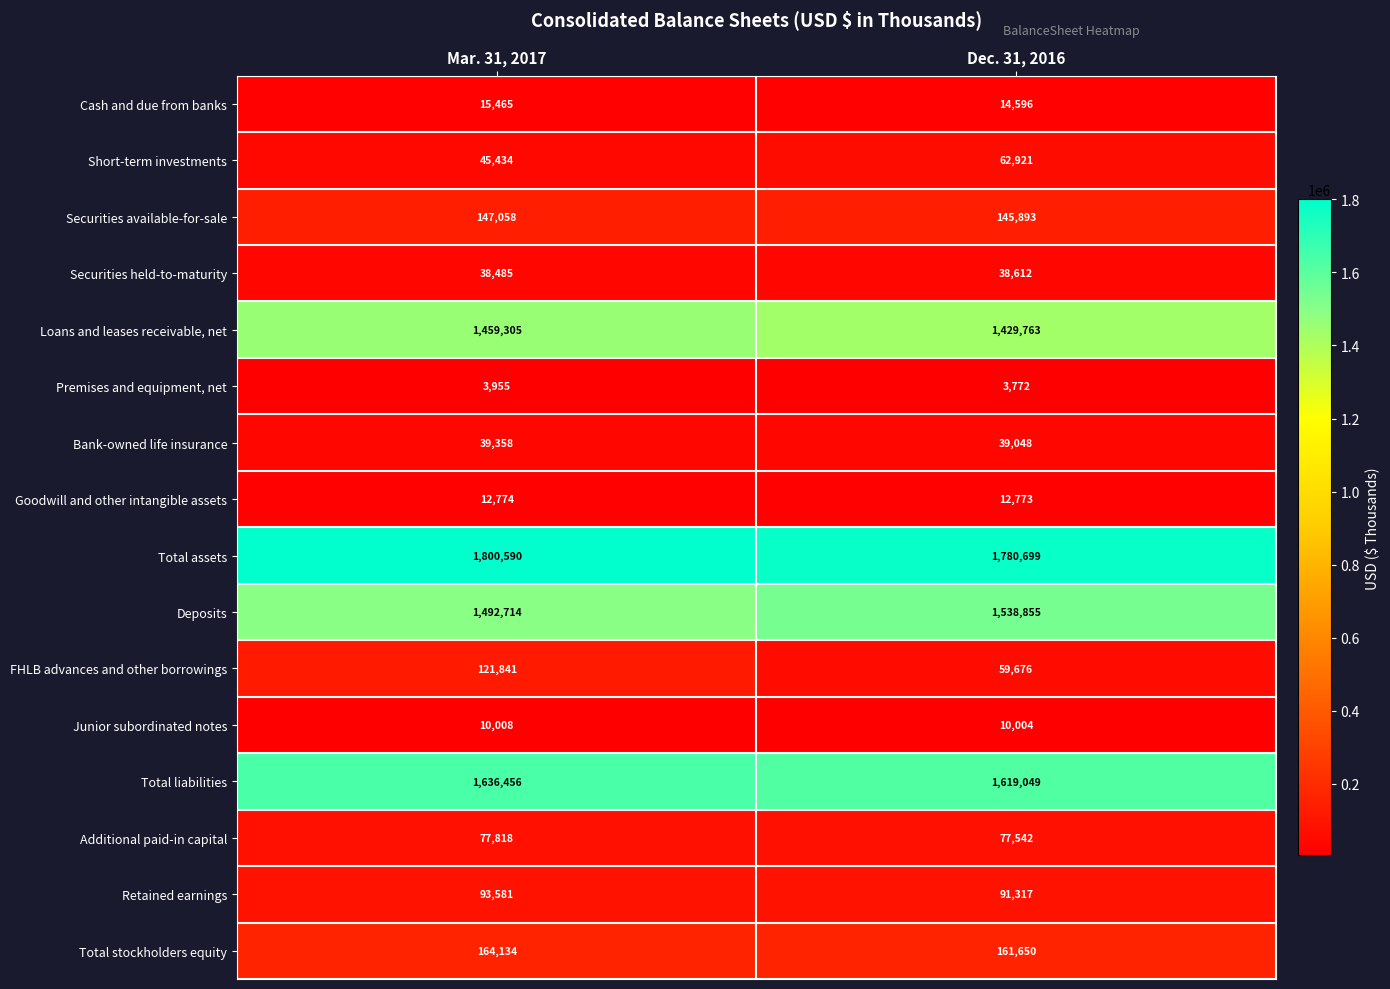

The Deposits series shows 1538855 at Dec. 31, 2016. True or false?

True